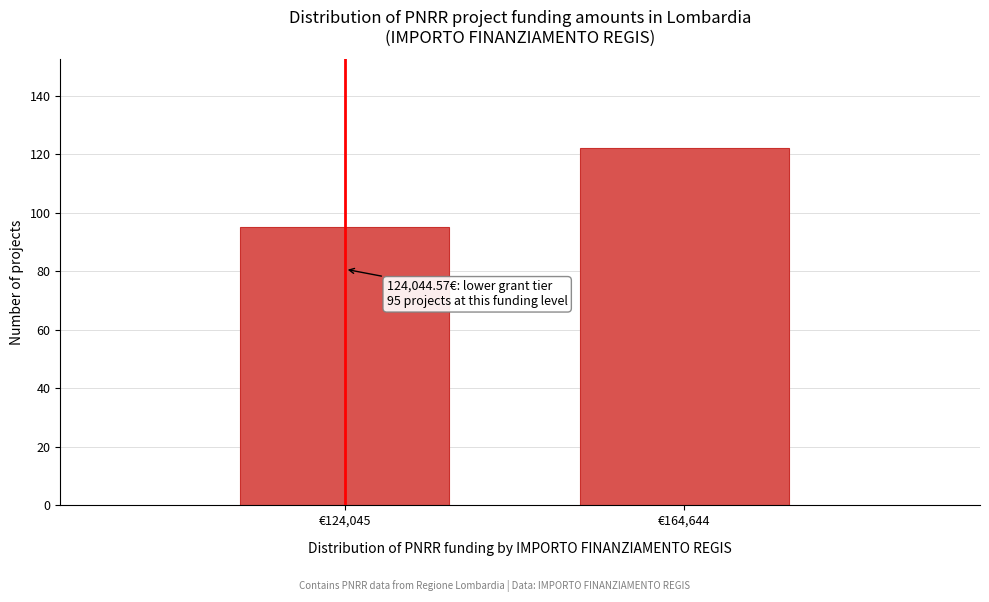

Reading left to right, list all the values displayed in this chart.

€124,045=95	€164,644=122